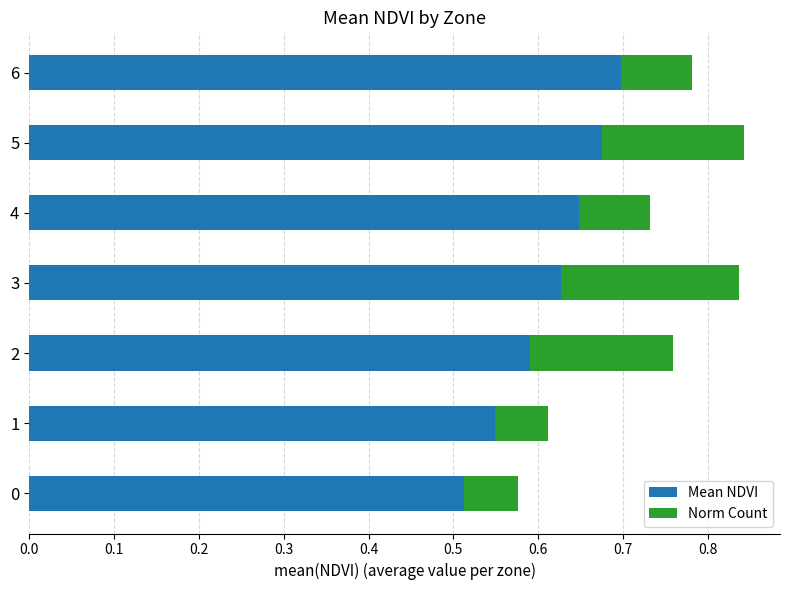

True or false: Mean NDVI has a value of 0.7 at 5.

True